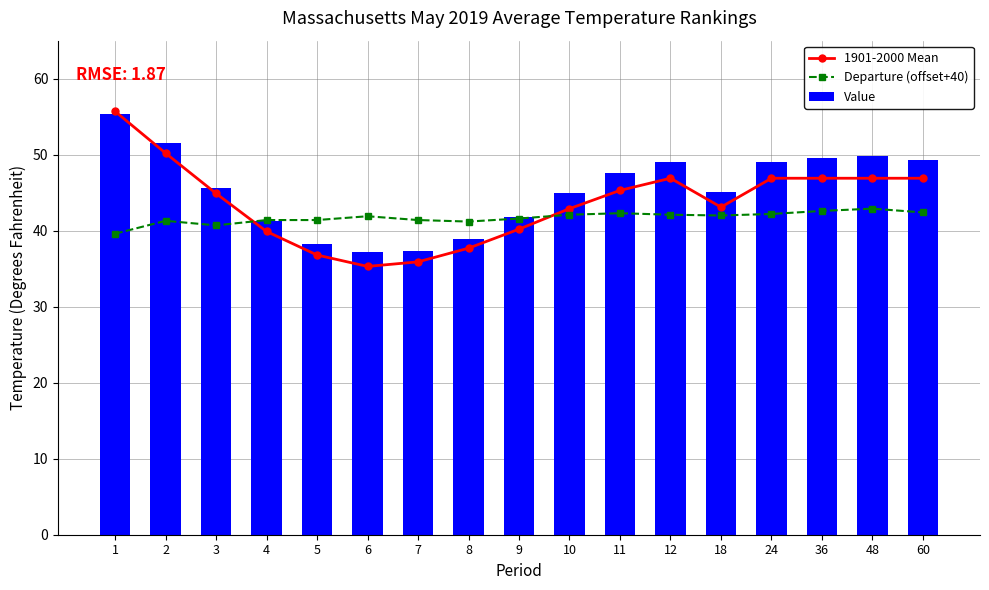

What is the difference between the Departure (offset+40) values at 36 and 9?

1.0